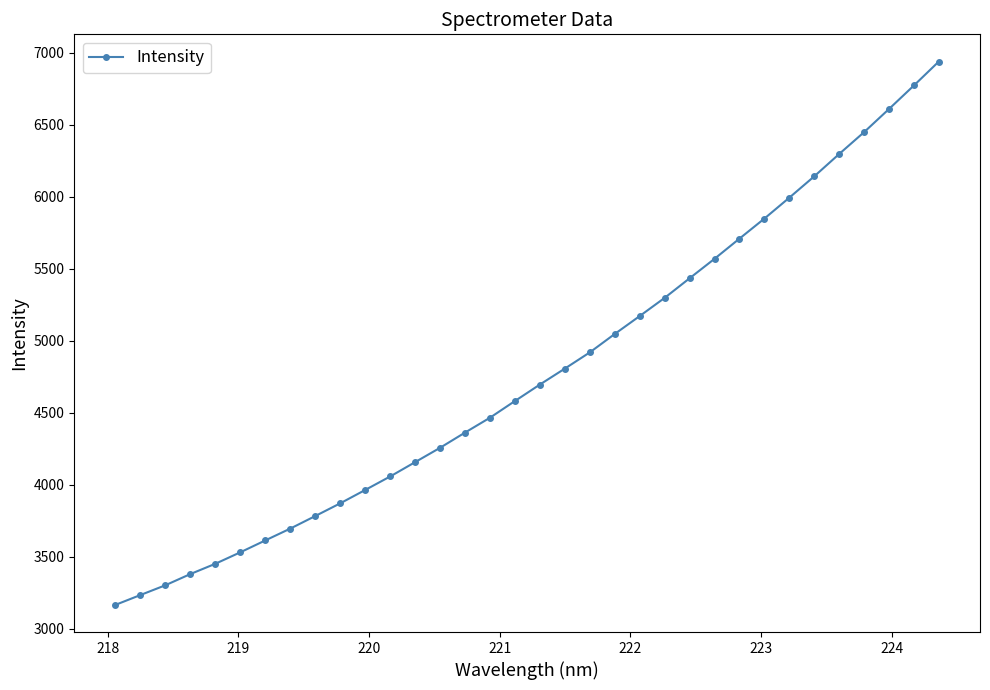

What is the value of the 22nd point from the left?

5171.0